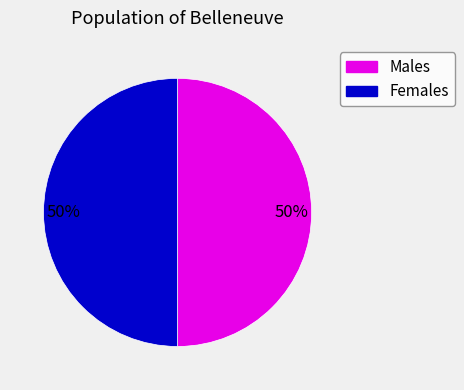

To the nearest percent, what is the average slice percentage?

50%